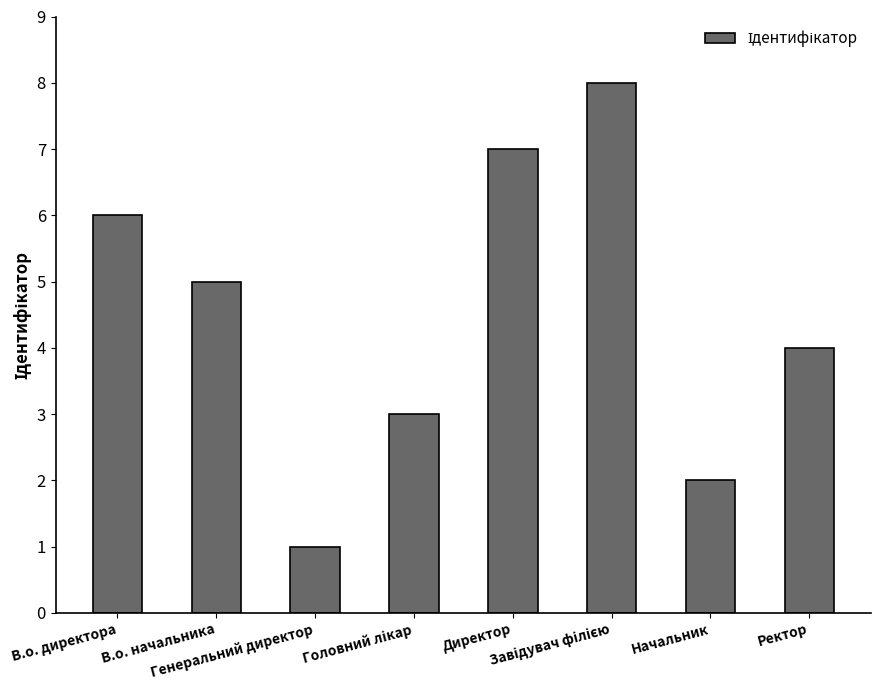

Reading left to right, what are all the values shown in this chart?

6	5	1	3	7	8	2	4